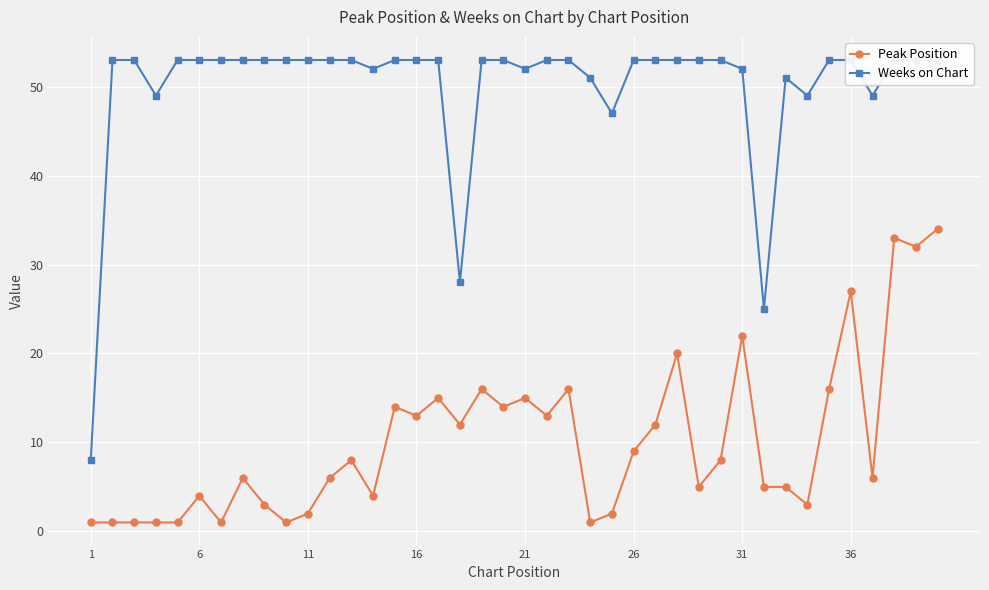

What are all the series names shown in the legend?

Peak Position, Weeks on Chart